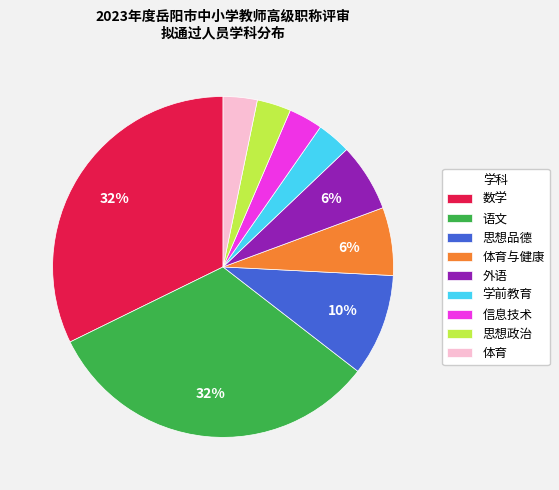

What percentage is the 学前教育 slice, to the nearest percent?

3%